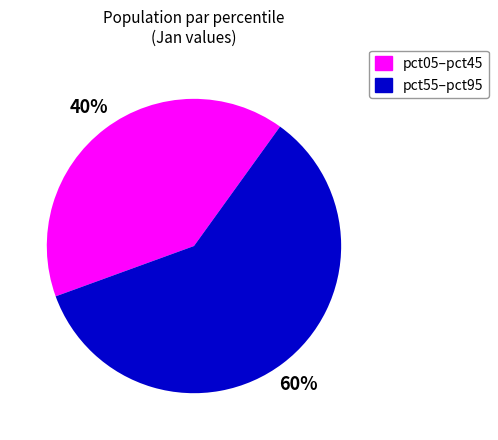

True or false: pct55–pct95 accounts for 60% of the total.

True